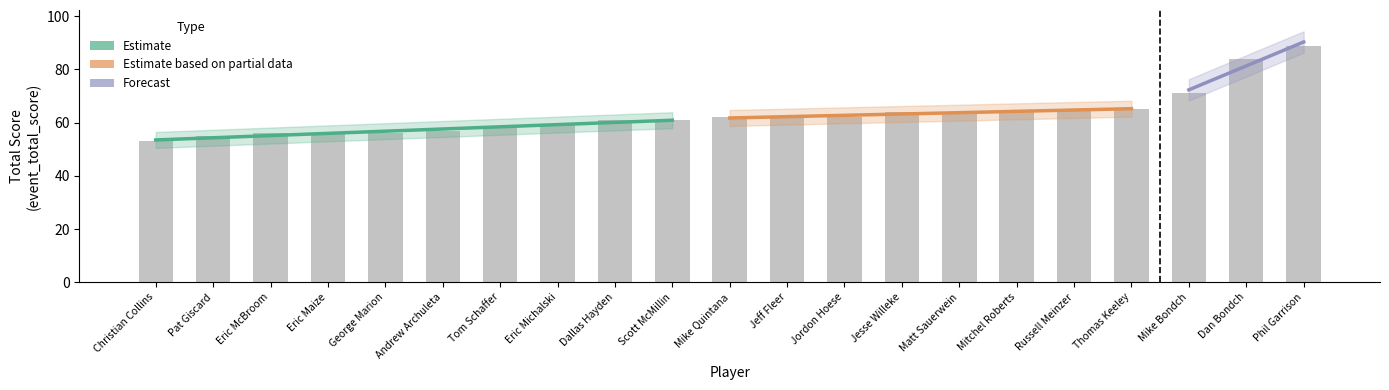

Reading left to right, extract all data points from this chart.

event_total_score: 53	55	56	56	56	57	58	59	61	61	62	62	62	64	64	64	65	65	71	84	89
event_relative_score: -4	-2	-1	-1	-1	0	1	2	4	4	5	5	5	7	7	7	8	8	14	27	32
round_total_score: 53	55	56	56	56	57	58	59	61	61	62	62	62	64	64	64	65	65	71	84	89